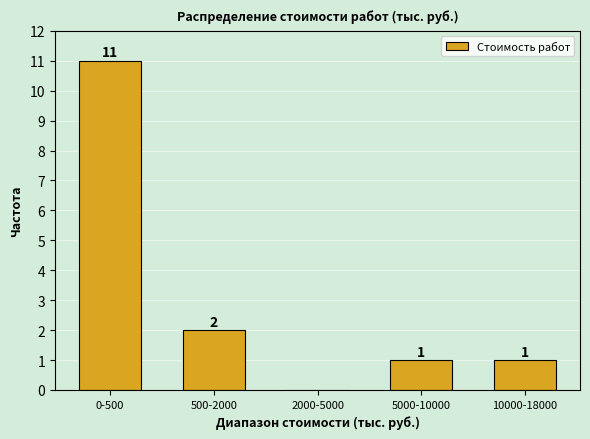

Reading left to right, list all the values displayed in this chart.

0-500=11	500-2000=2	2000-5000=0	5000-10000=1	10000-18000=1